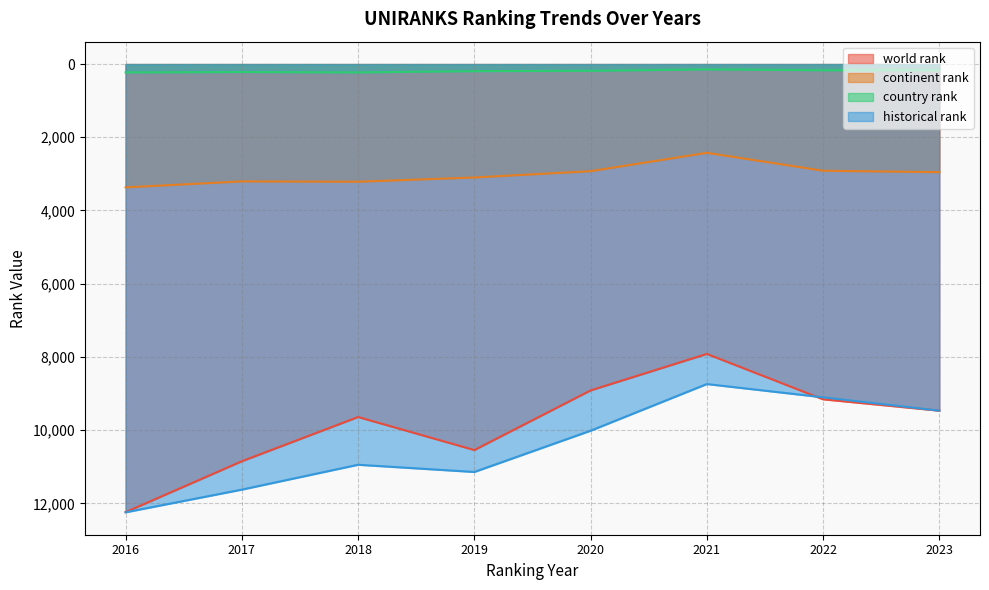

What is the minimum value shown in the chart?

145.0